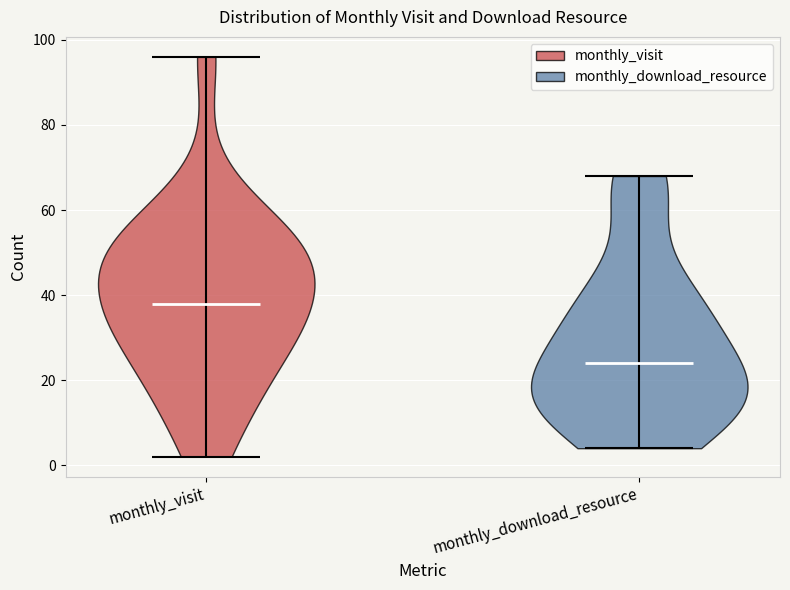

Which violin has the lowest median line?

monthly_download_resource